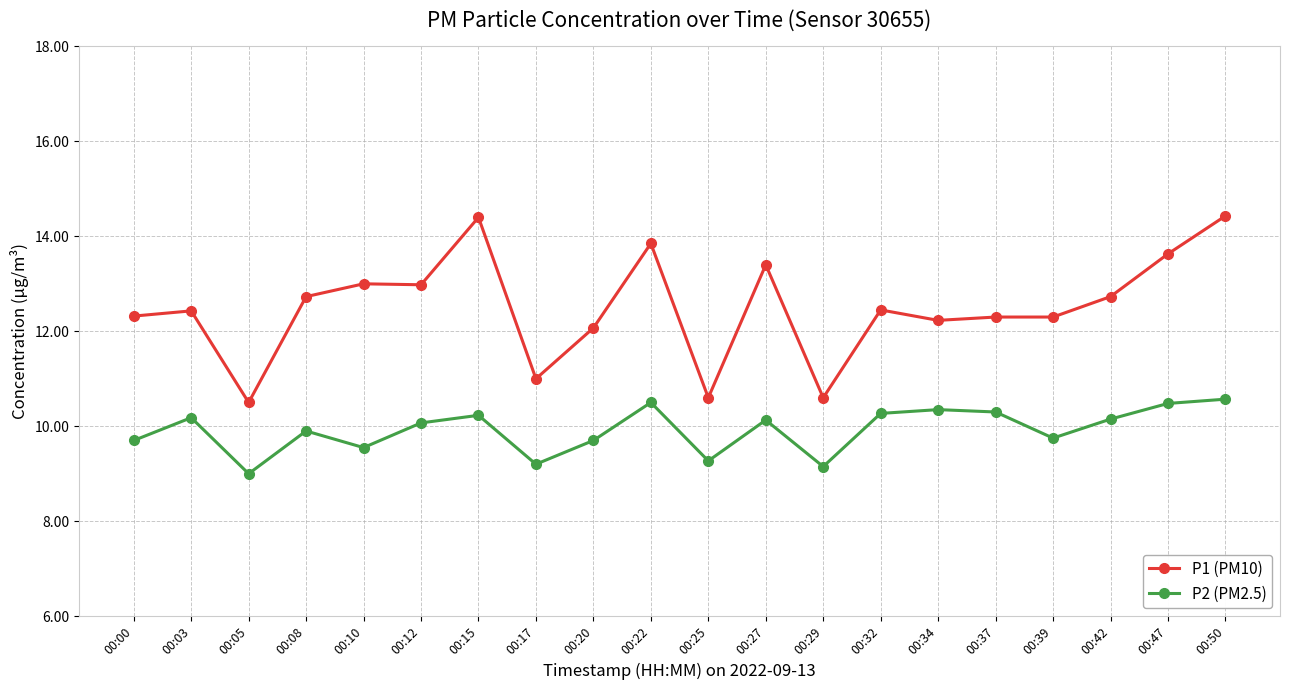

At 00:17, list the series in order from smallest to largest.

P2 (PM2.5), P1 (PM10)